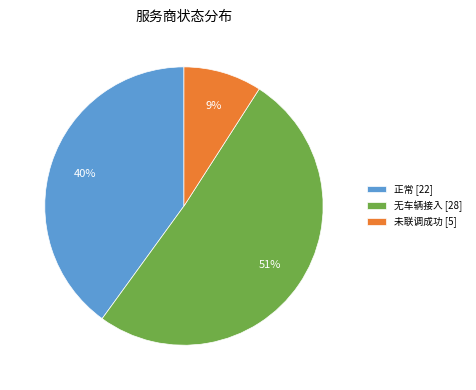

What is the largest slice in the pie chart?

无车辆接入